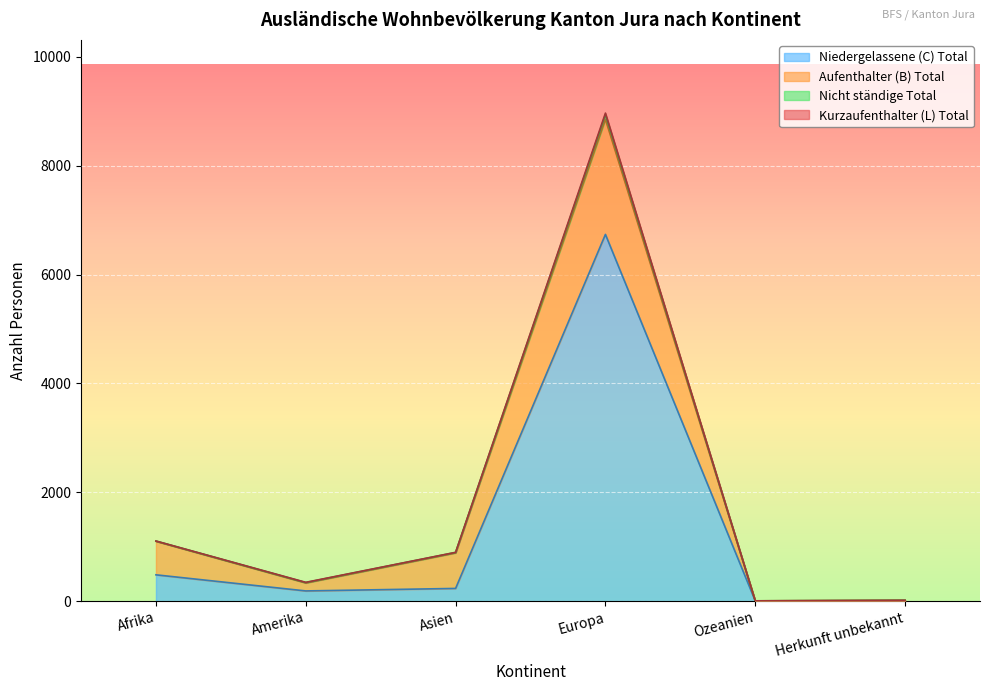

What is the average value of the Gesamt-total series?

1866